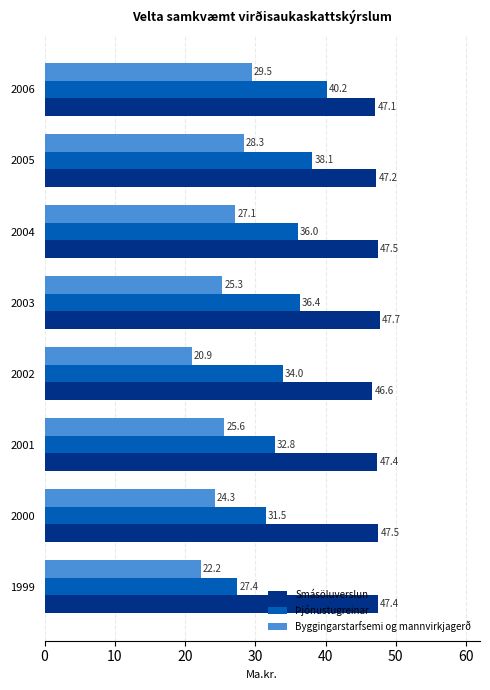

At which label is Smásöluverslun closest to 47?

2006